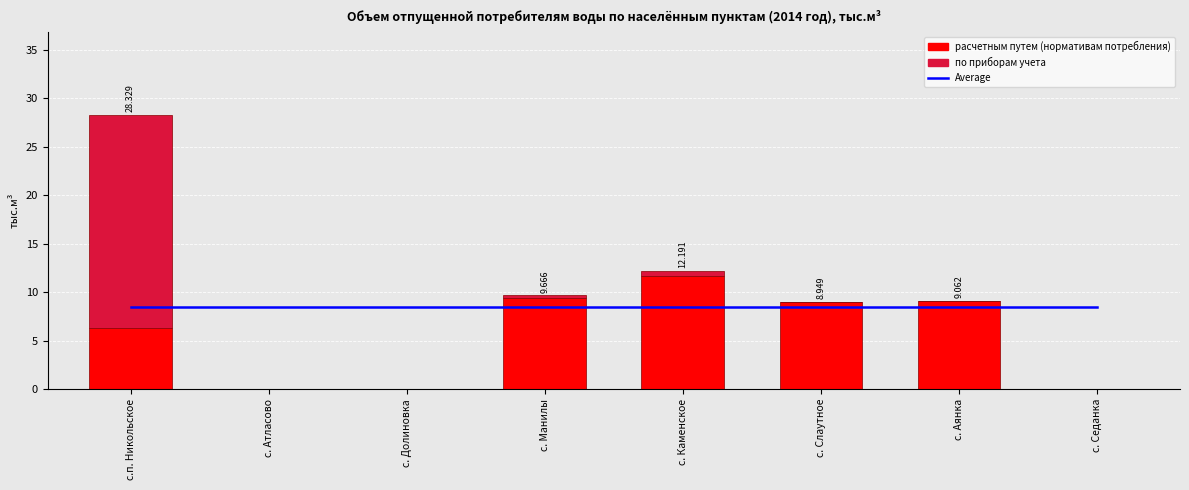

What is the sum of all по приборам учета values?

22.9